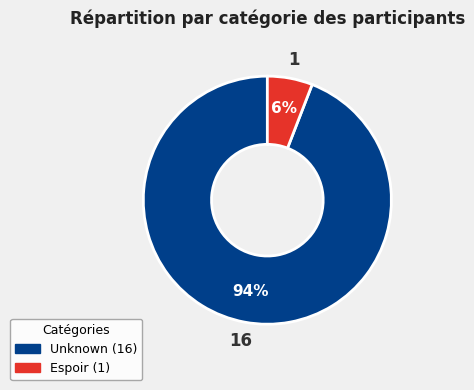

Which slice is the smallest?

Espoir